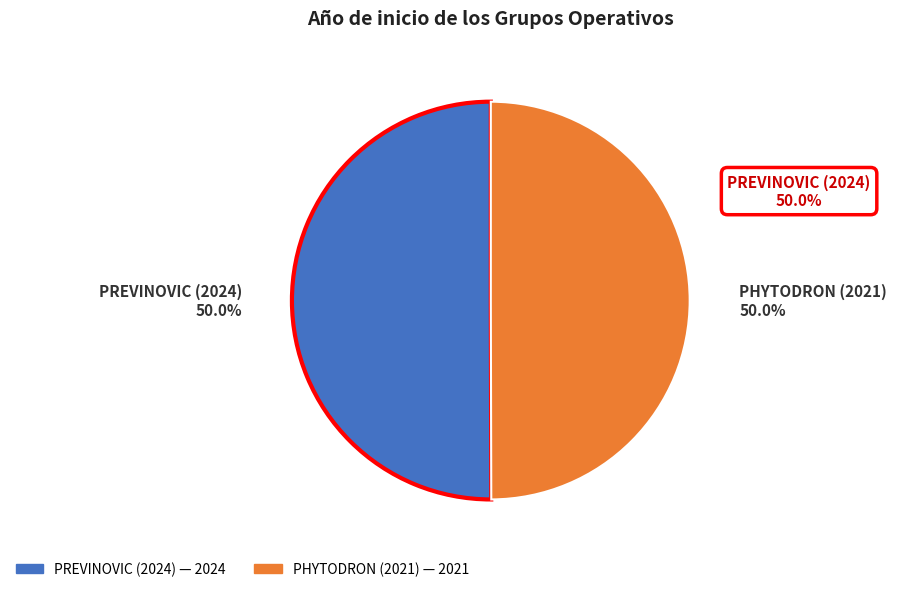

How much of the chart is everything except PHYTODRON (2021)?

50.0%